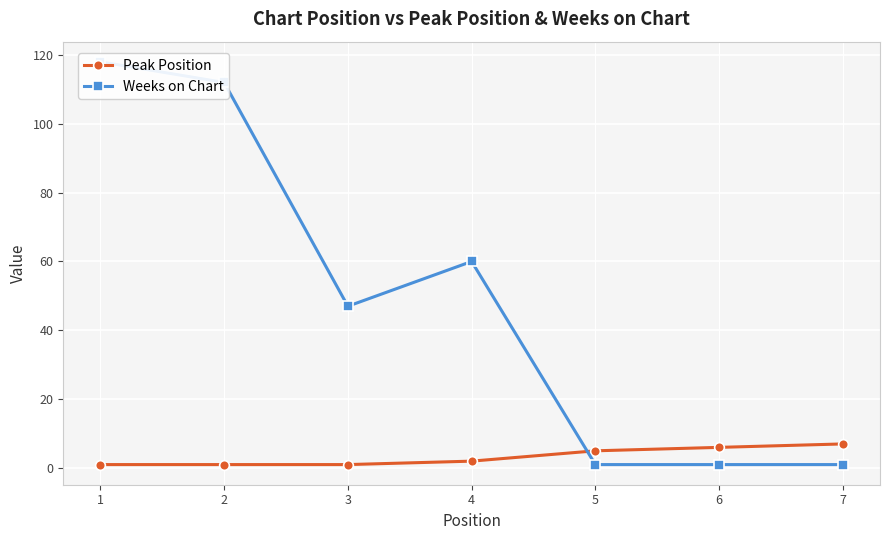

Where do Weeks on Chart and Peak Position first cross each other?

4 and 5